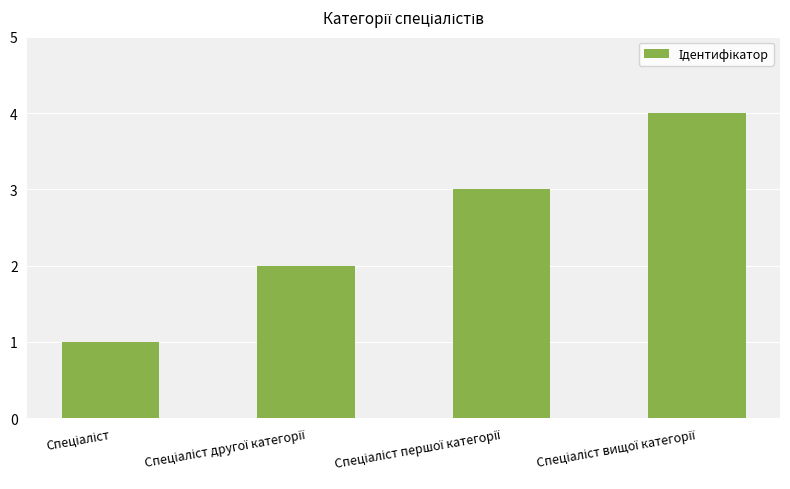

What is the sum of all values?

10